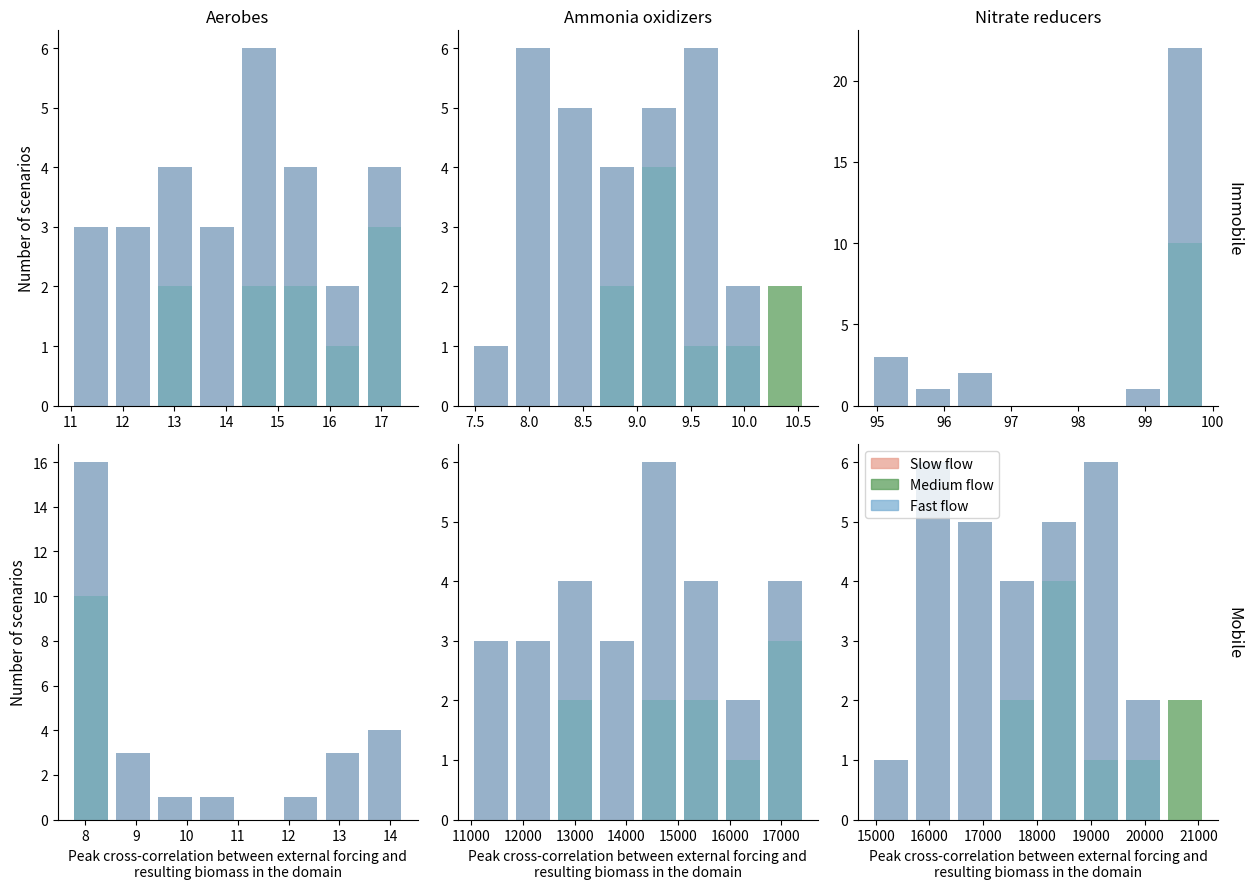

Which series has the largest range (max minus min)?

Slow flow